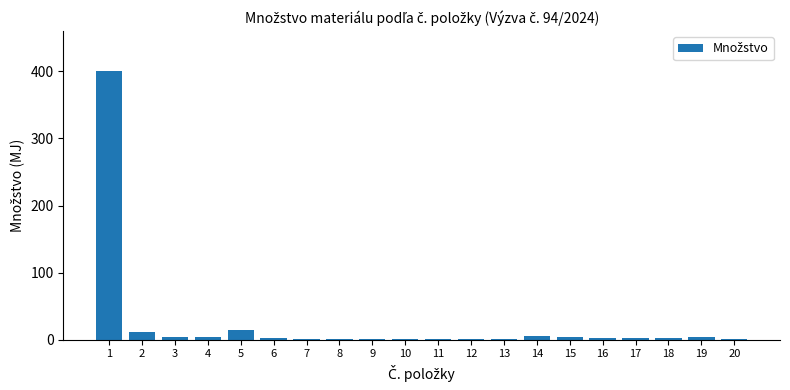

What is the greatest value displayed?

400